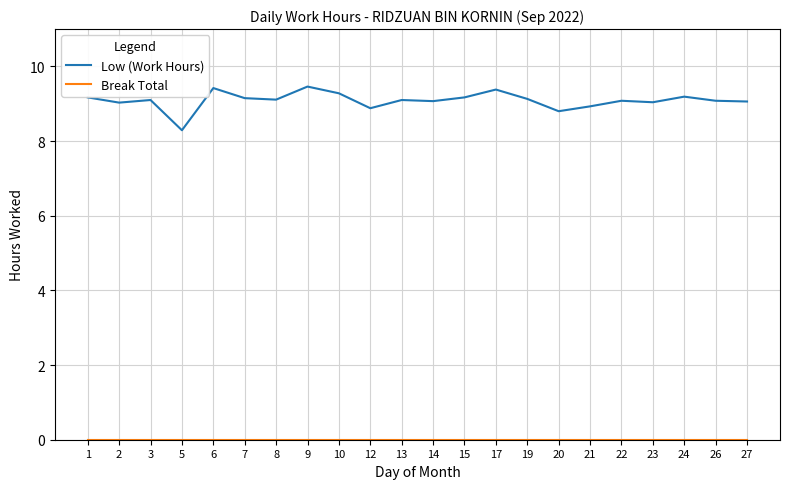

What is the approximate value of Low (Work Hours) at 6?

9.4